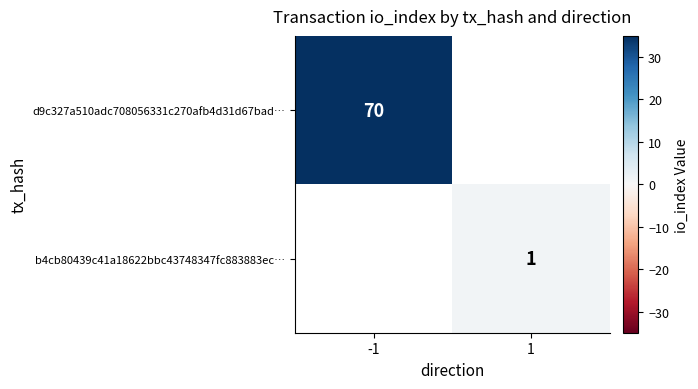

The b4cb80439c41a18622bbc43748347fc883883ec… series shows 1 at 1. True or false?

True